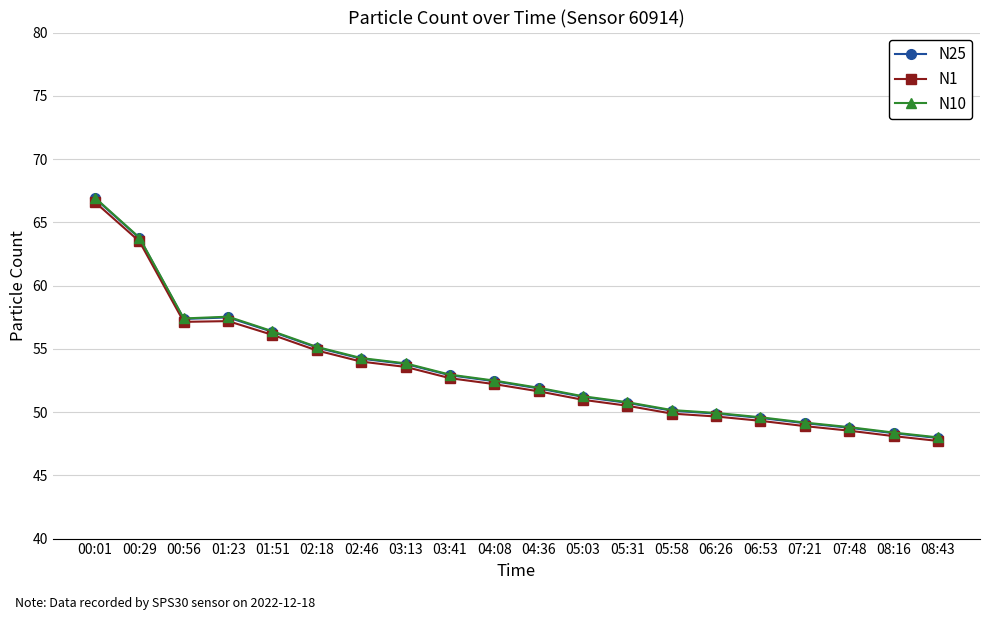

Is the value of N10 at 08:16 greater than the value of N1 at 05:58?

No